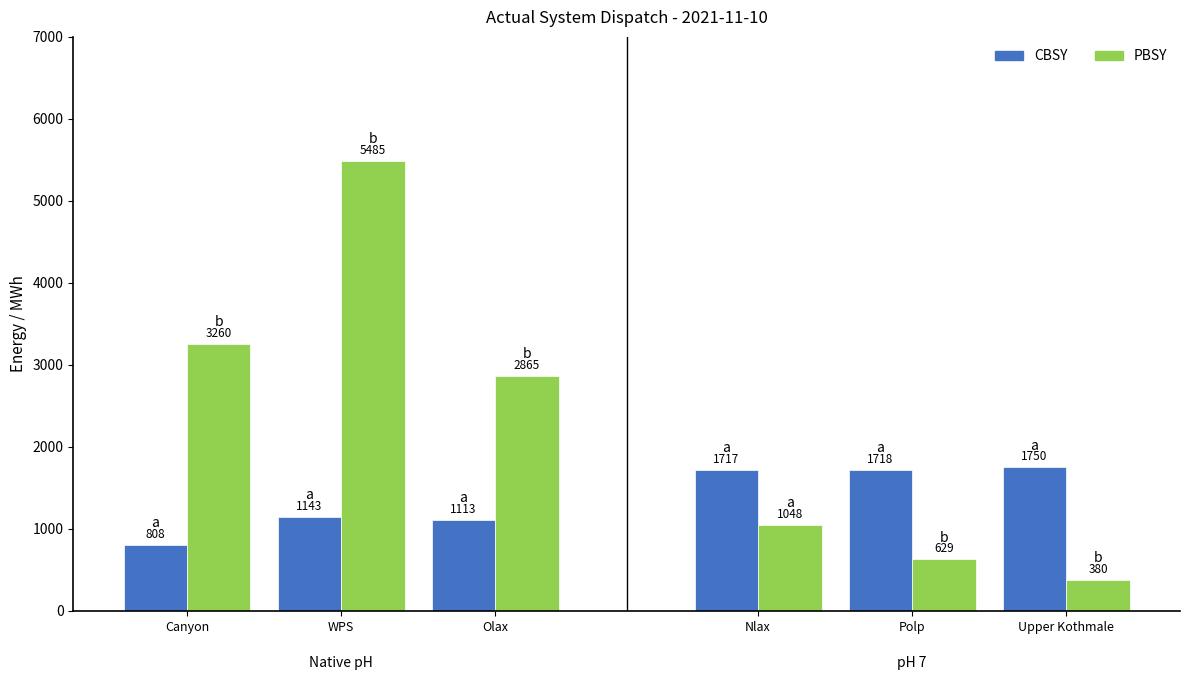

What is the label of the 1st bar from the left?

Canyon